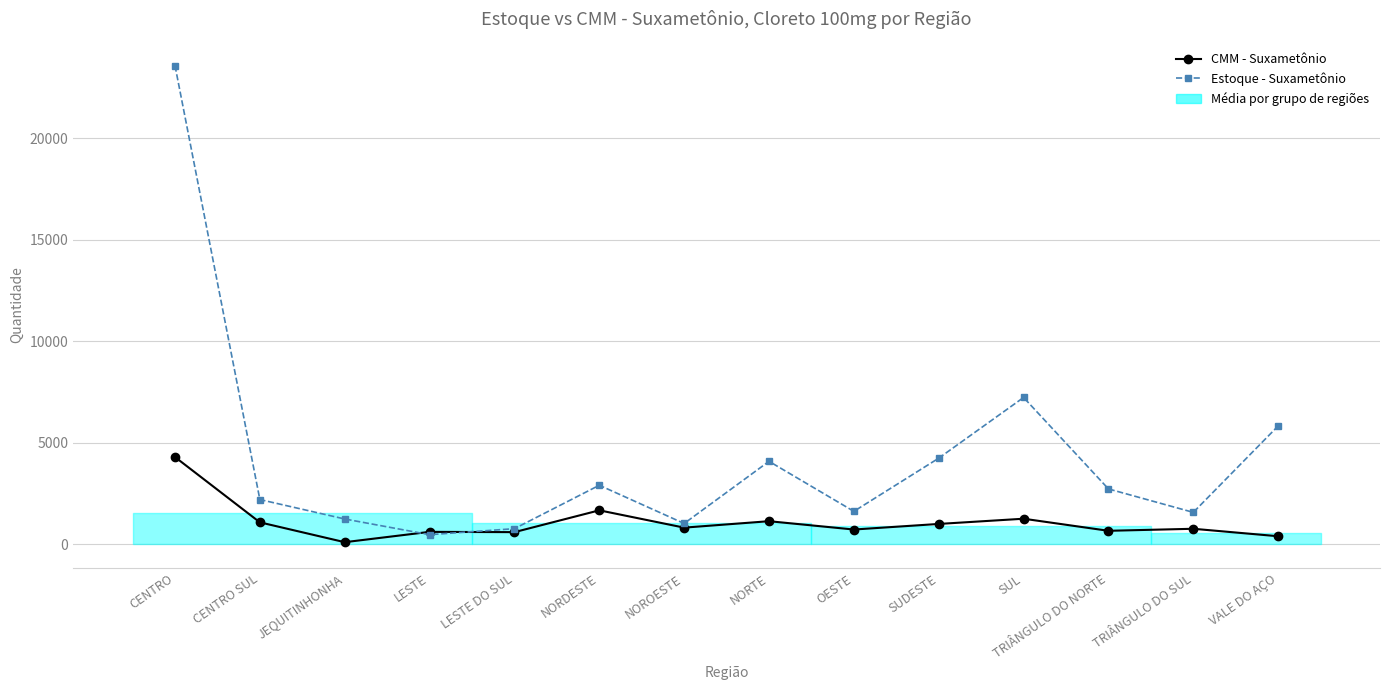

Is the value of Estoque - Suxametônio at TRIÂNGULO DO SUL greater than the value of CMM - Suxametônio at CENTRO?

No